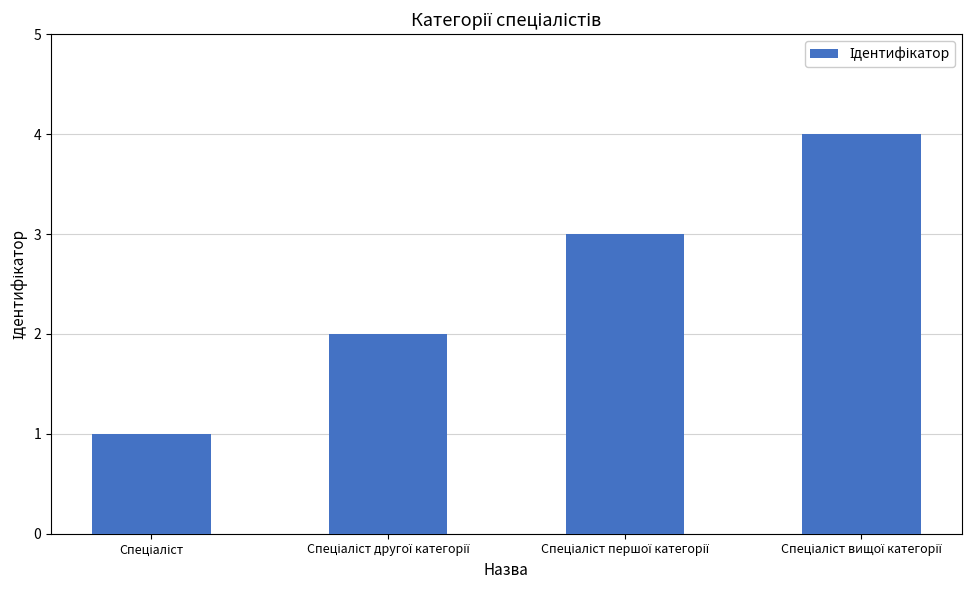

Reading left to right, transcribe all the data shown in this chart.

1	2	3	4